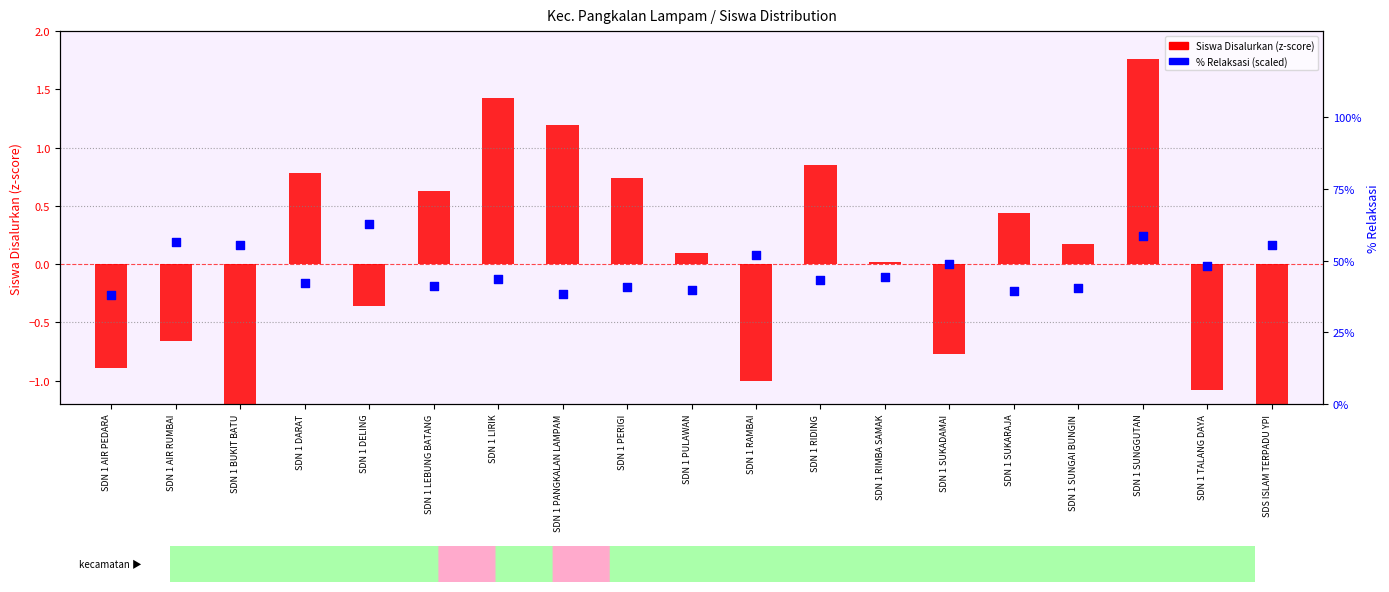

At how many categories does at least one series exceed 1?

3